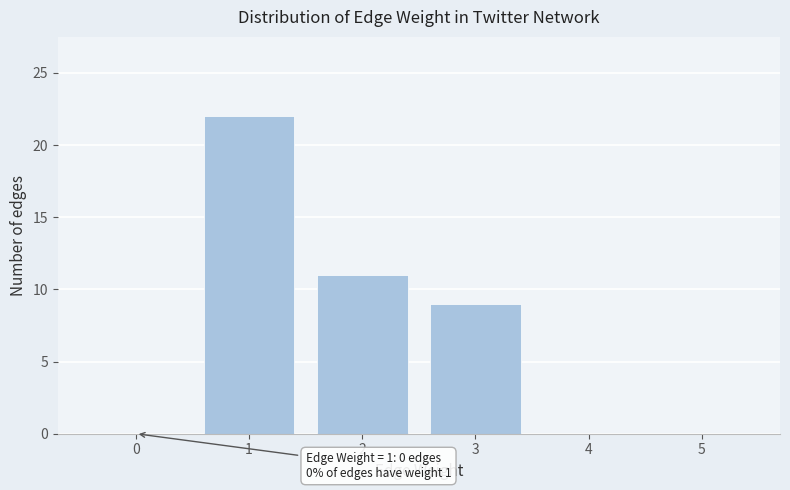

Reading left to right, extract all data points from this chart.

1=22	2=11	3=9	4=0	5=0